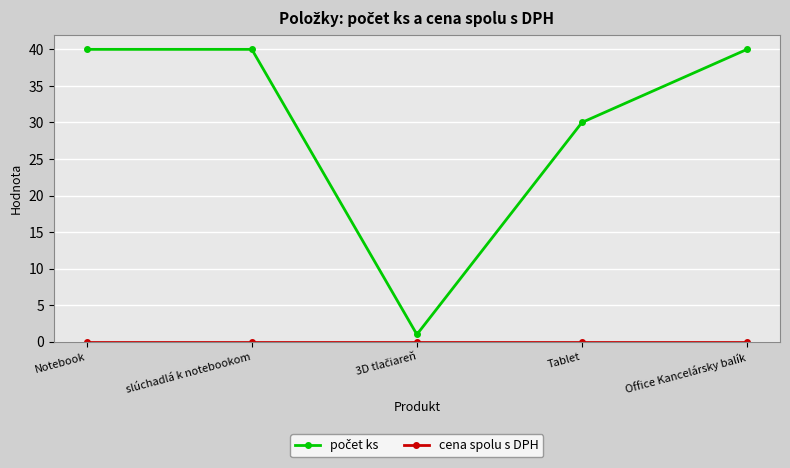

What is the total value across all series at Office Kancelársky balík?

40